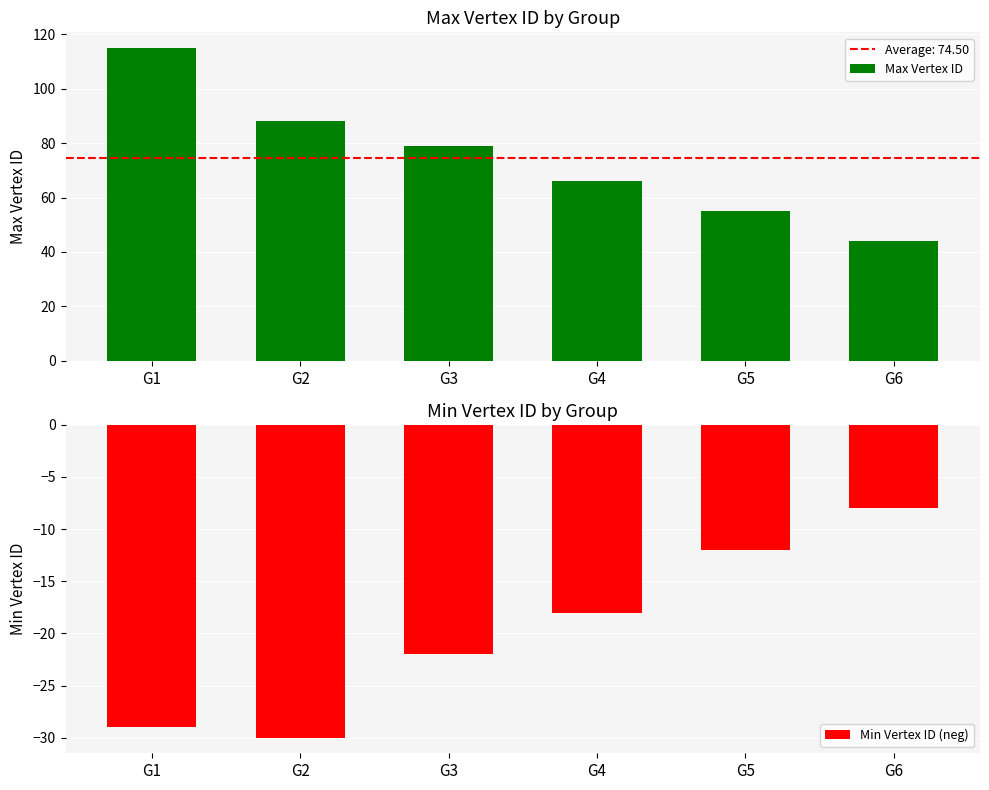

Which category has the lowest value in the Max Vertex ID series?

G6